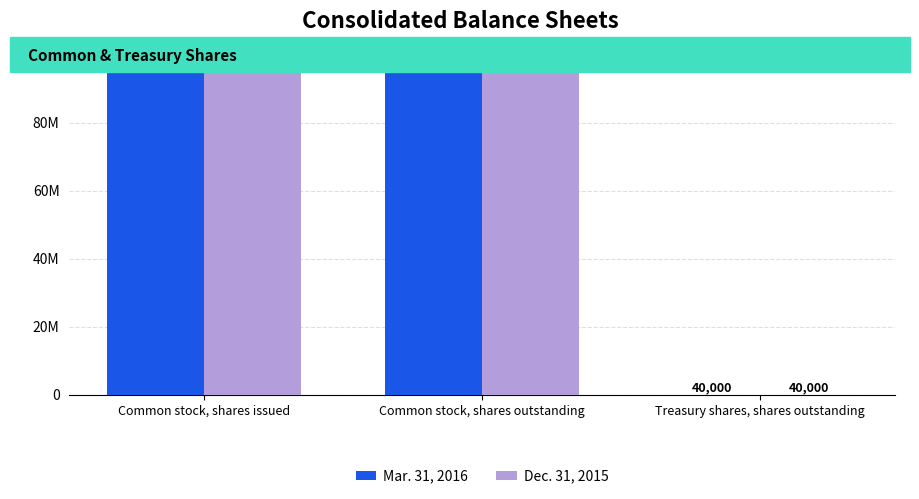

Does the chart contain stacked bars?

No